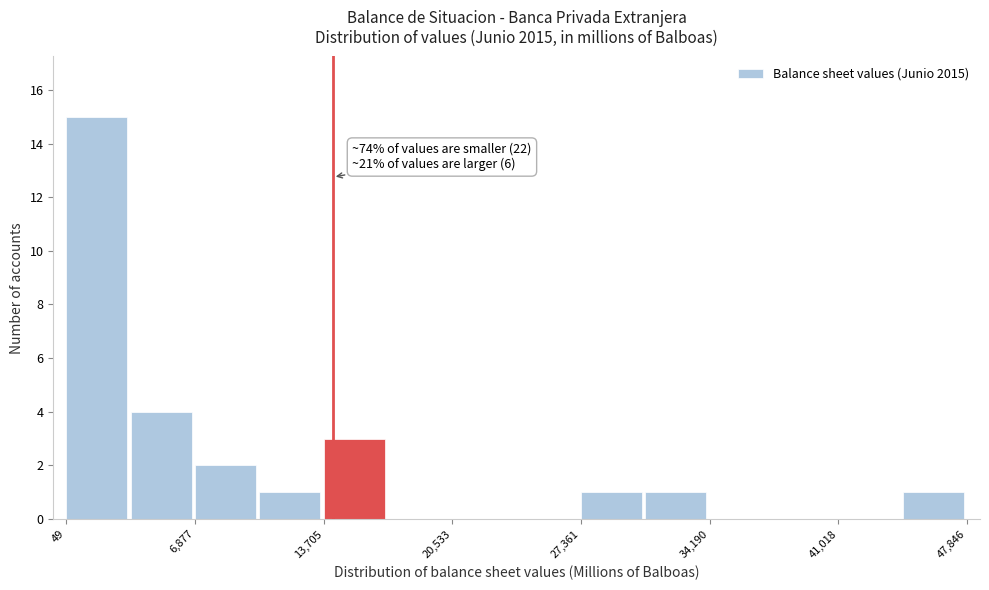

Read against the x-axis, roughly where is the centre of the tallest bar?

2000